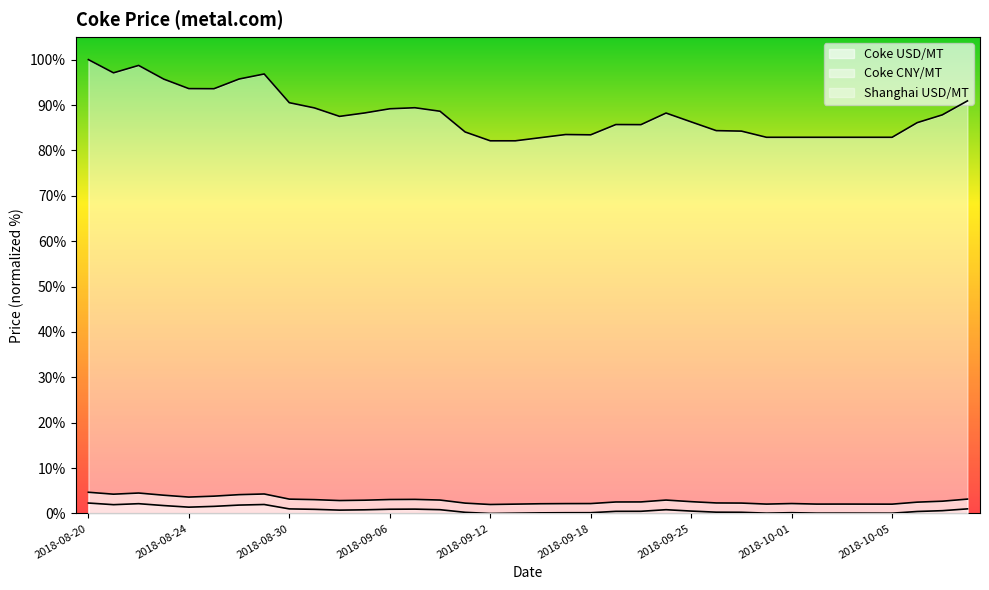

Which label corresponds to the largest value in the chart?

2018-08-20